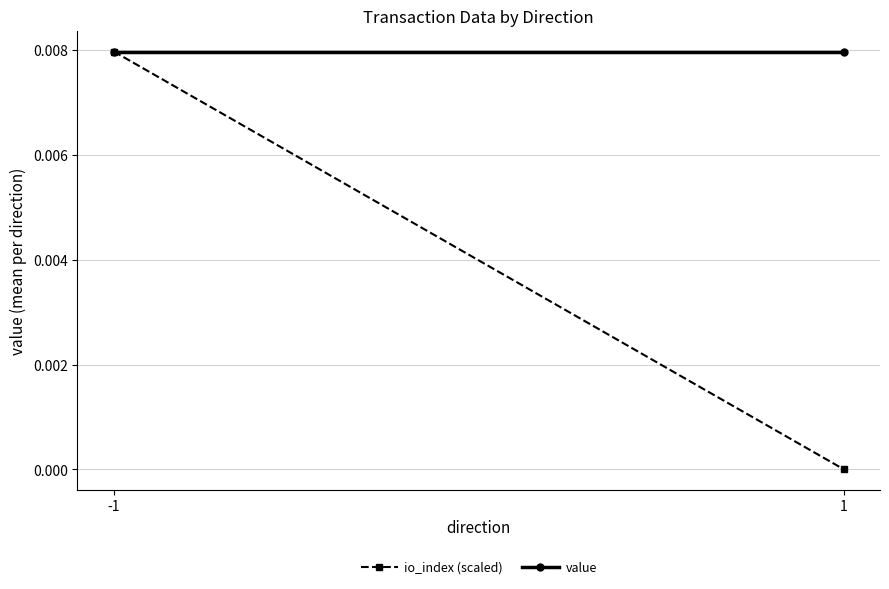

How many categories are shown in the chart?

2